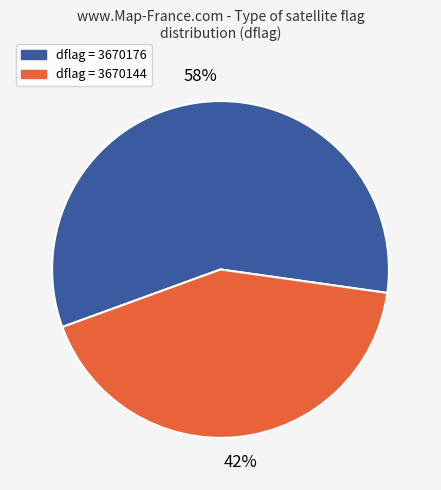

To the nearest percent, what is the difference between the largest and smallest slice percentages?

16%